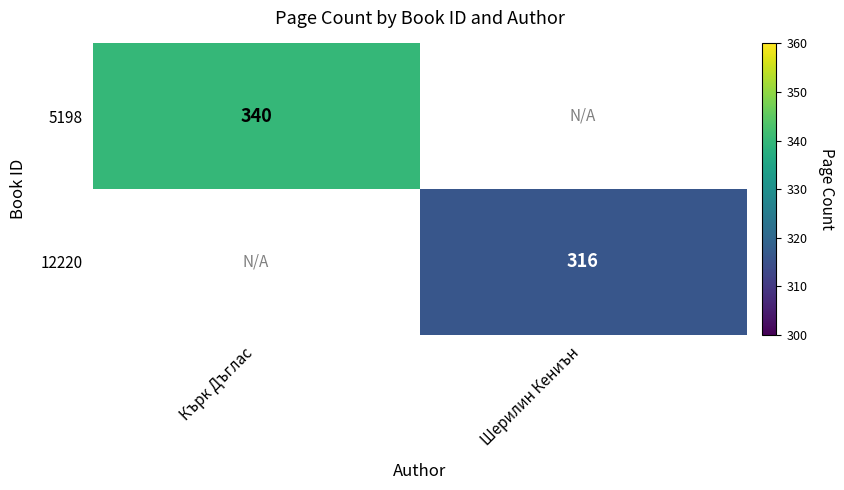

What is the sum of all 12220 values?

316